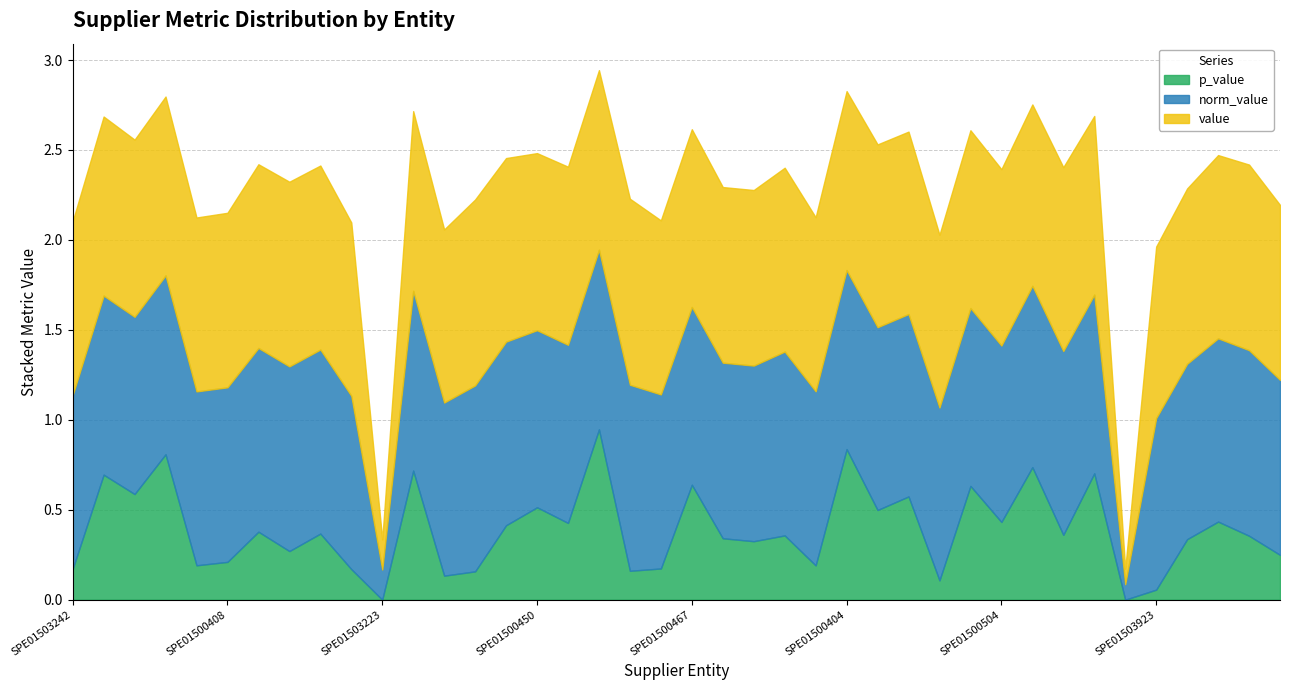

Does the chart have visible grid lines?

Yes